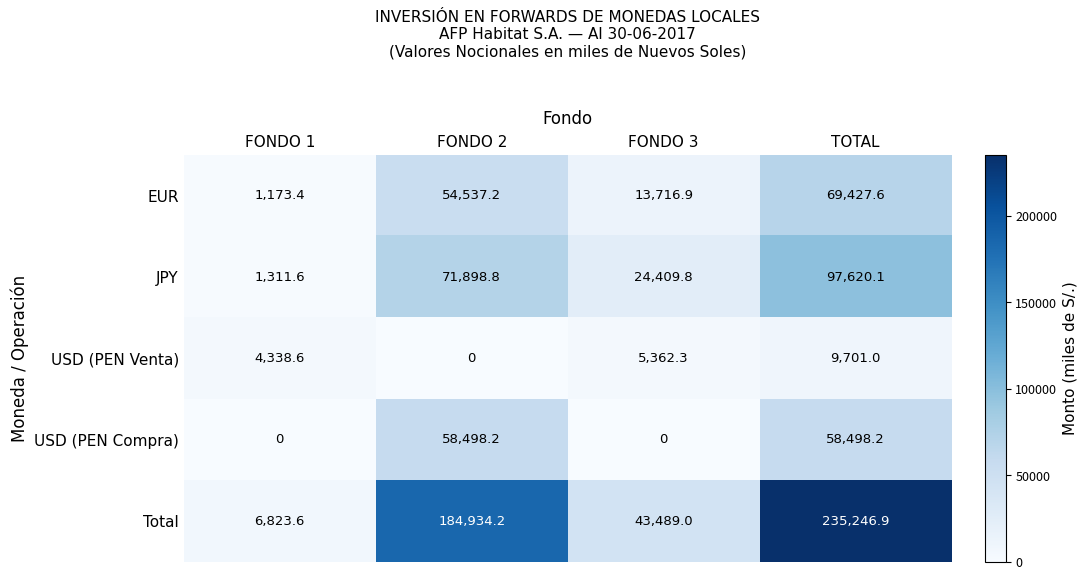

How many data points does each series have?

4